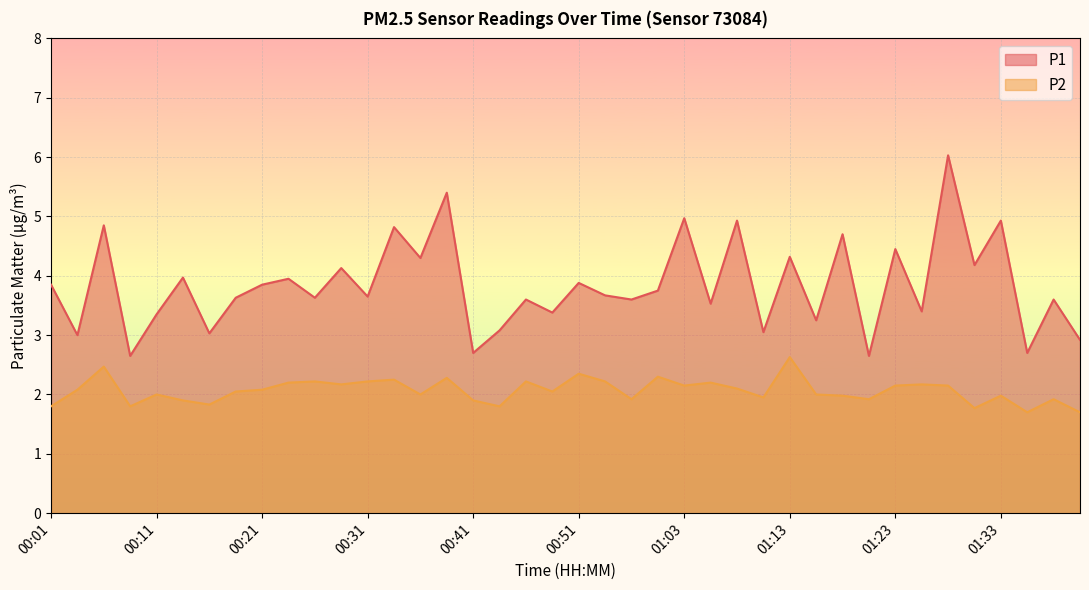

How many interior local valleys does the P2 series have?

12